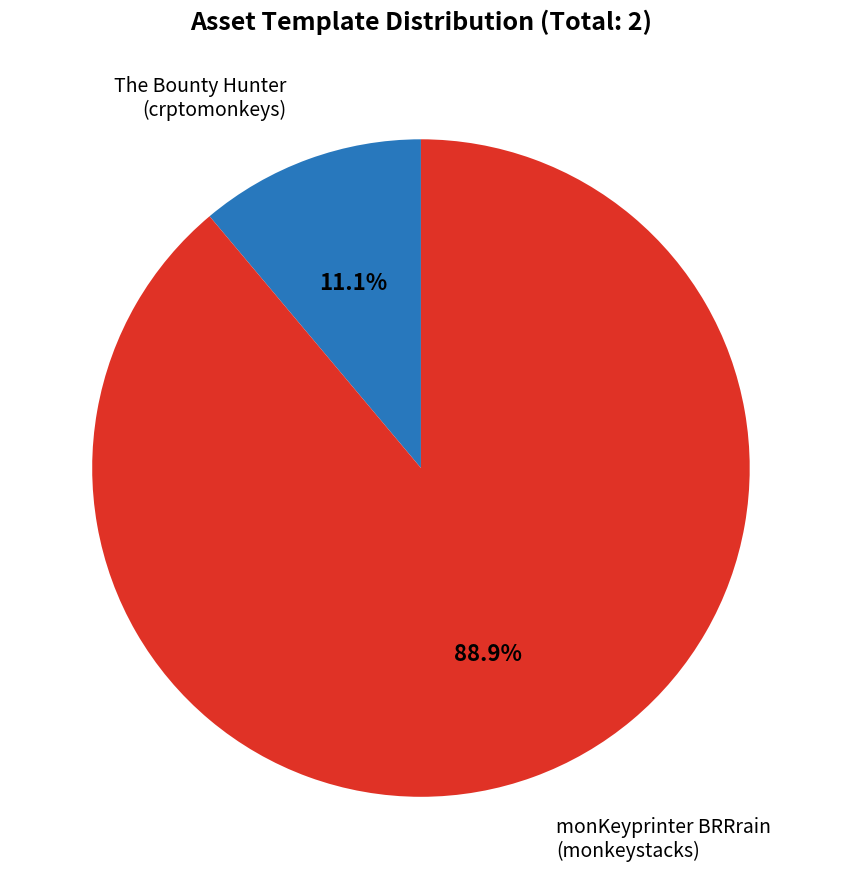

Is there a majority slice in this chart?

Yes